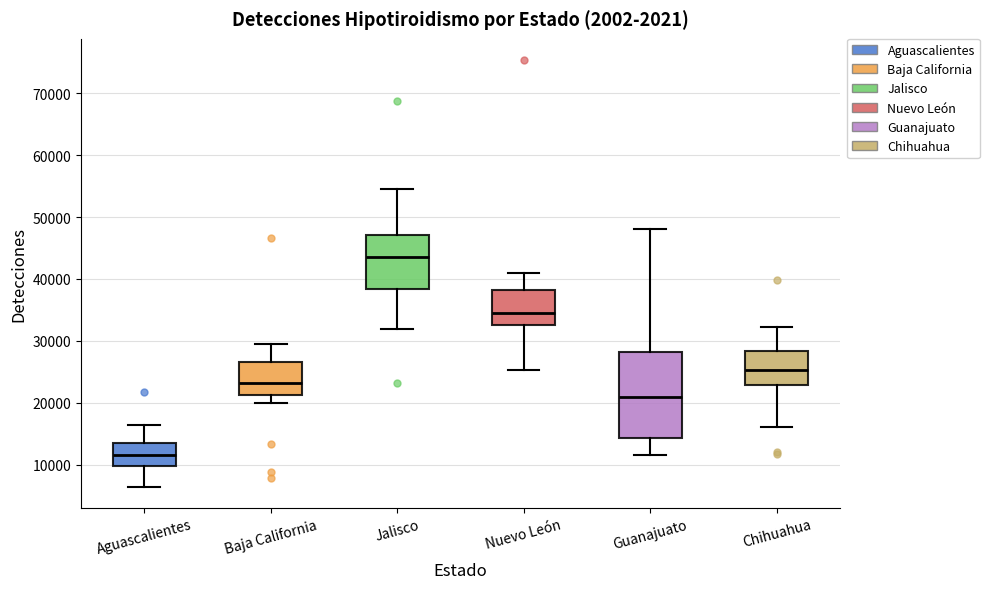

Reading left to right, read every box against the y-axis: the position of its median line, the range the box covers, and the ends of its whiskers. The values are not printed on the chart, so give them approximately, as read against the axis.

Aguascalientes: median 12000, box 10000 to 14000, whiskers 6000 to 16000
Baja California: median 23000, box 21000 to 27000, whiskers 20000 to 29000
Jalisco: median 44000, box 38000 to 47000, whiskers 32000 to 55000
Nuevo León: median 35000, box 33000 to 38000, whiskers 25000 to 41000
Guanajuato: median 21000, box 14000 to 28000, whiskers 11000 to 48000
Chihuahua: median 25000, box 23000 to 28000, whiskers 16000 to 32000